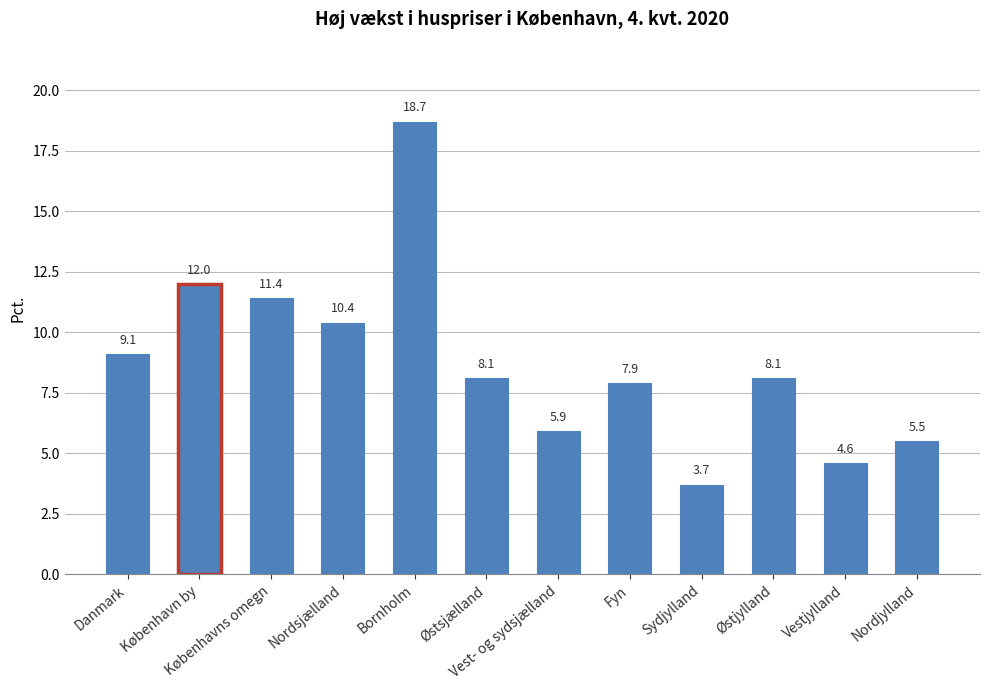

Between Danmark and København by, which is larger?

København by